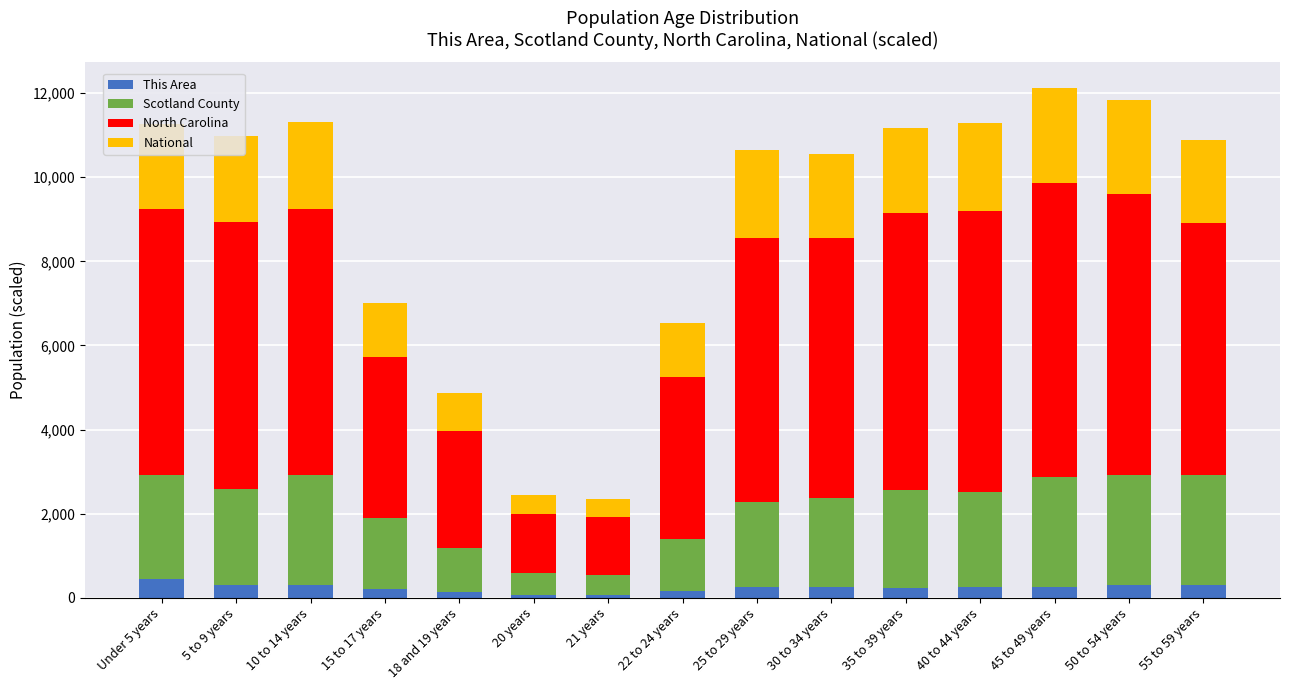

What is the maximum value for This Area?

434.0